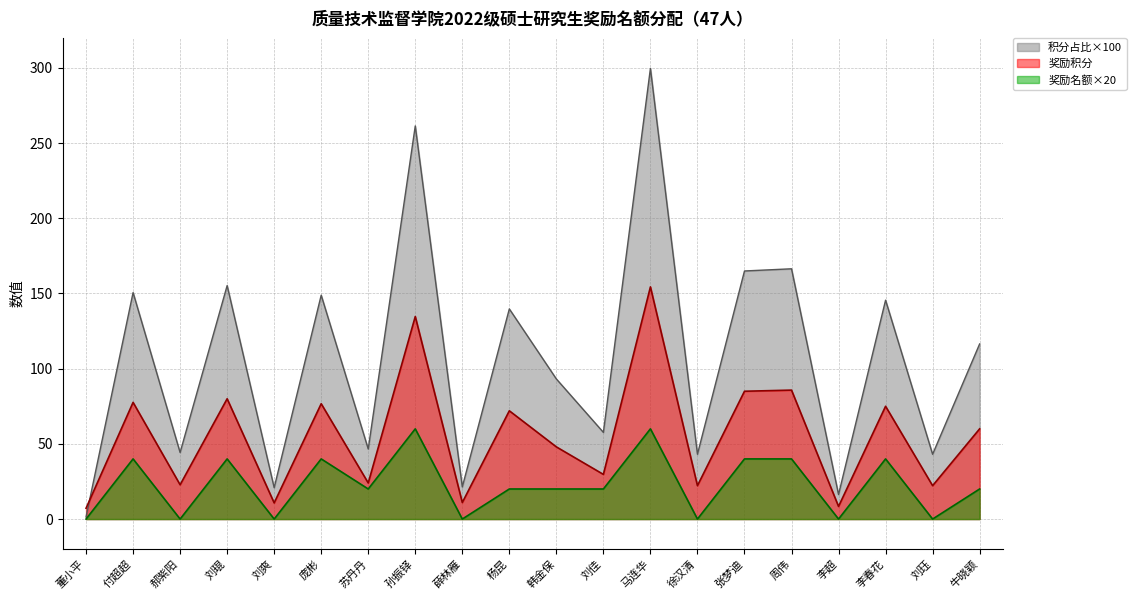

What is the maximum value shown in the chart?

299.7